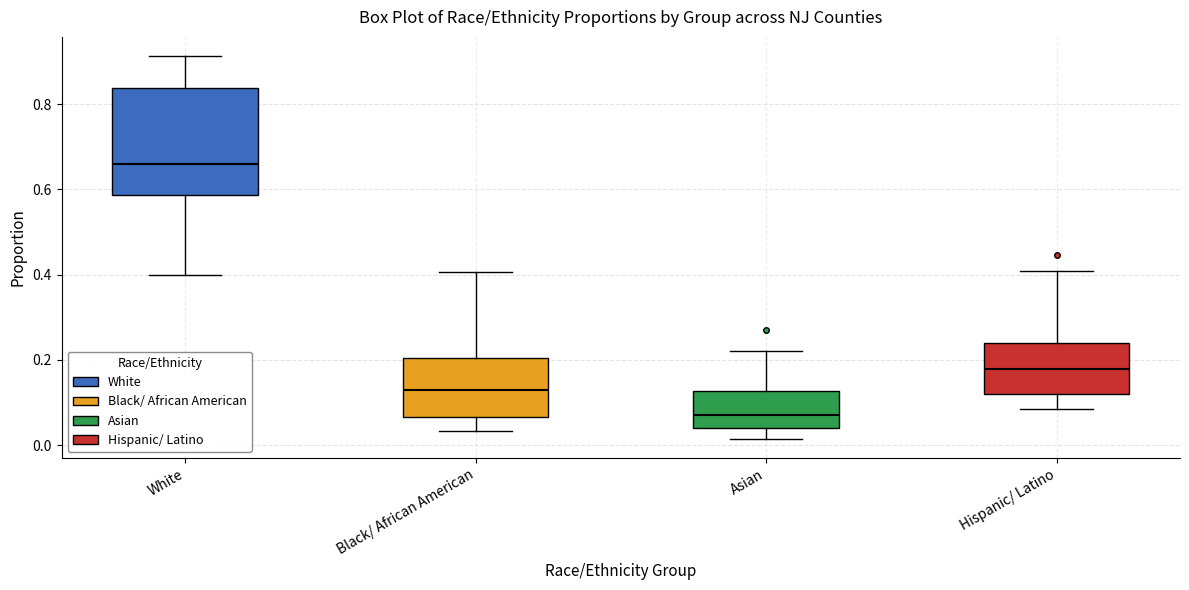

Reading left to right, transcribe this box plot: for each box, give where its median line is, the range the box spans, and where its two whiskers end, as read against the y-axis. The values are not printed on the chart, so give them approximately, as read against the axis.

White: median 0.66, box 0.58 to 0.84, whiskers 0.40 to 0.92
Black/ African American: median 0.12, box 0.06 to 0.20, whiskers 0.04 to 0.40
Asian: median 0.08, box 0.04 to 0.12, whiskers 0.02 to 0.22
Hispanic/ Latino: median 0.18, box 0.12 to 0.24, whiskers 0.08 to 0.40